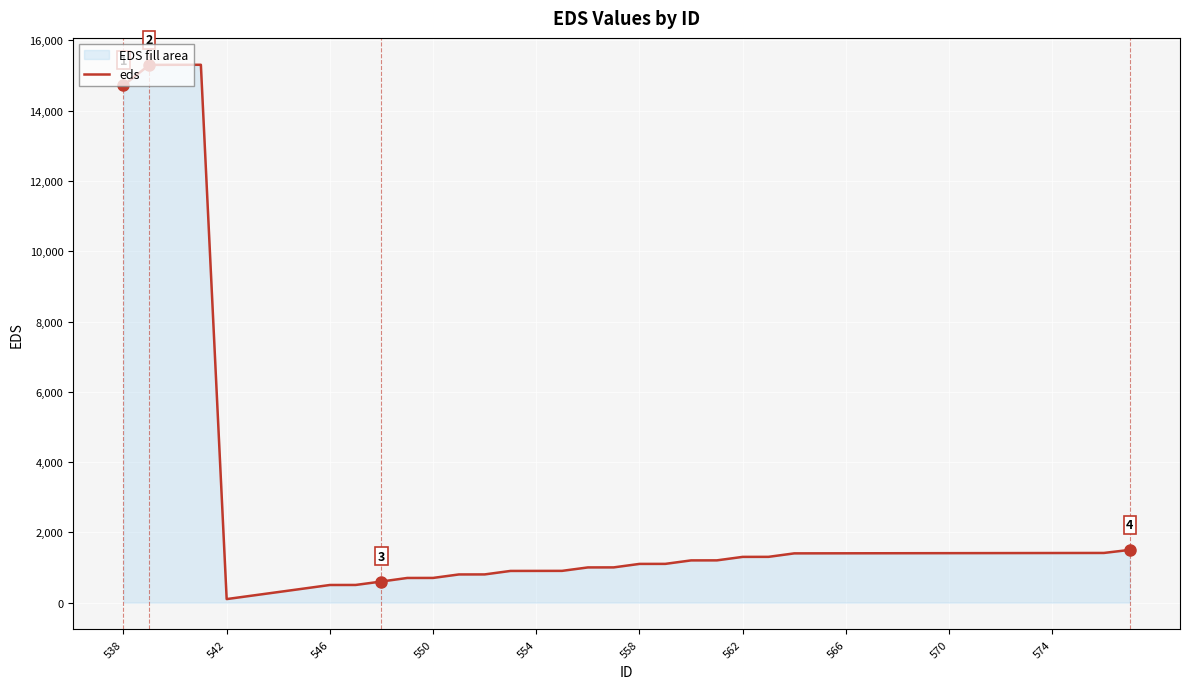

What is the difference between the maximum and minimum values?

15207